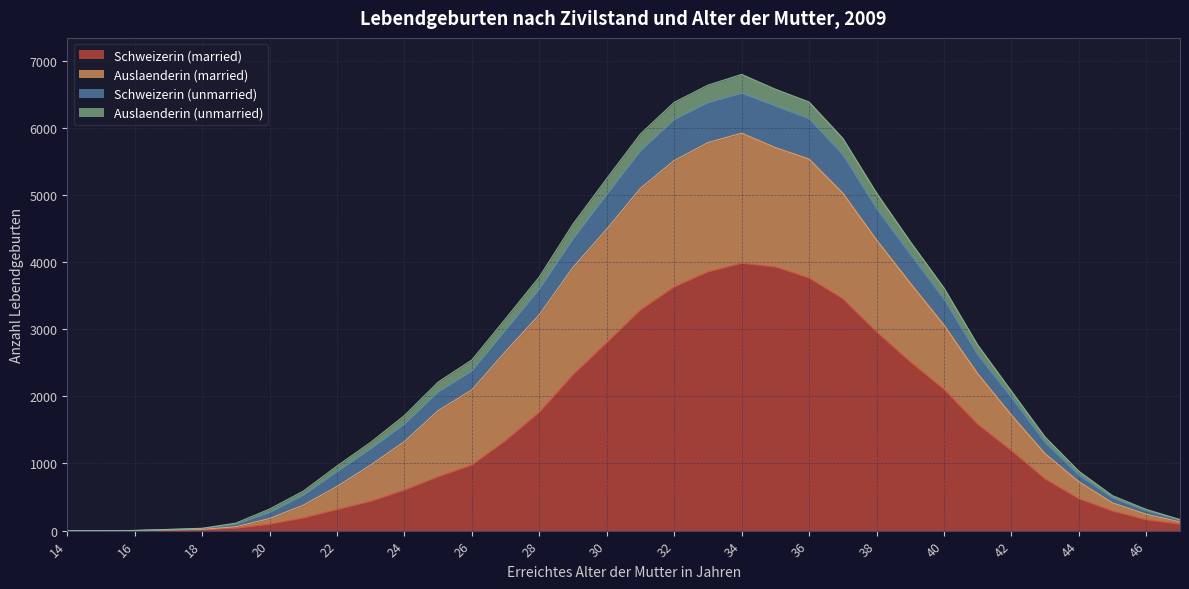

Count the number of data series in this chart.

4